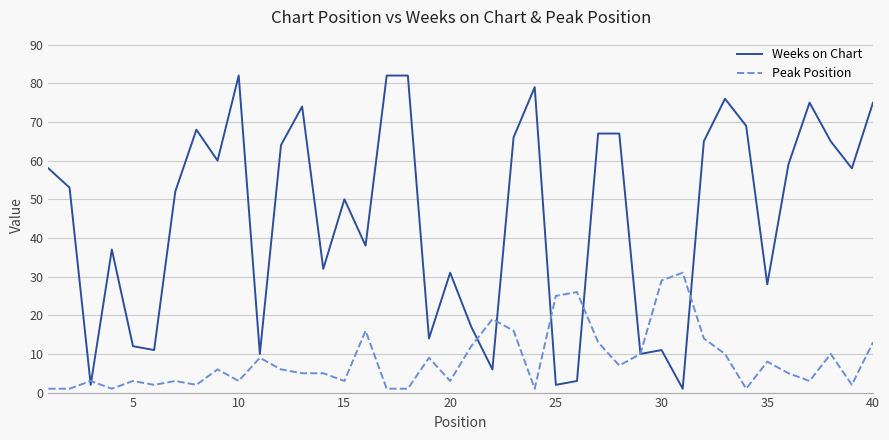

List the series in order of their peak value, highest first.

Weeks on Chart, Peak Position